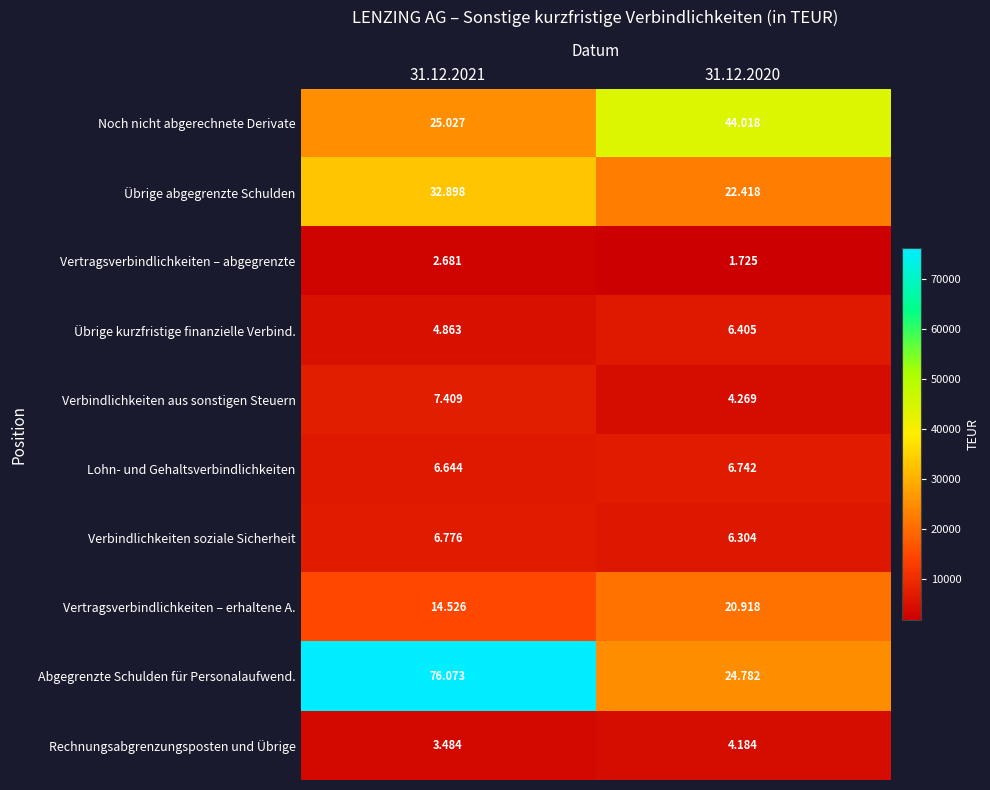

Rank the series by their maximum value, from lowest to highest.

Vertragsverbindlichkeiten – abgegrenzte, Rechnungsabgrenzungsposten und Übrige, Übrige kurzfristige finanzielle Verbind., Lohn- und Gehaltsverbindlichkeiten, Verbindlichkeiten soziale Sicherheit, Verbindlichkeiten aus sonstigen Steuern, Vertragsverbindlichkeiten – erhaltene A., Übrige abgegrenzte Schulden, Noch nicht abgerechnete Derivate, Abgegrenzte Schulden für Personalaufwend.